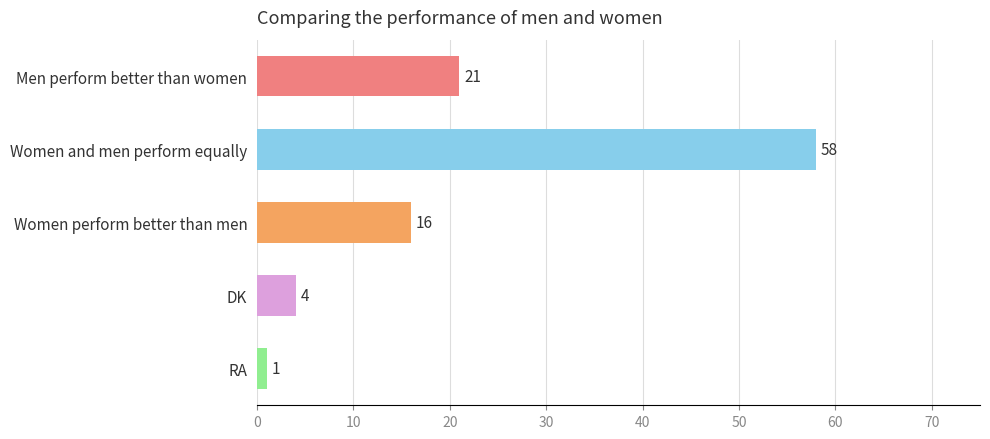

What is the value of the 3rd bar from the top?

16